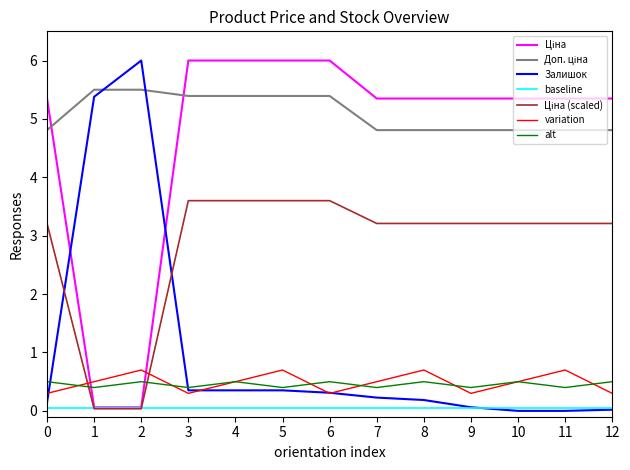

Is it true that alt equals 0.4 at 3?

True